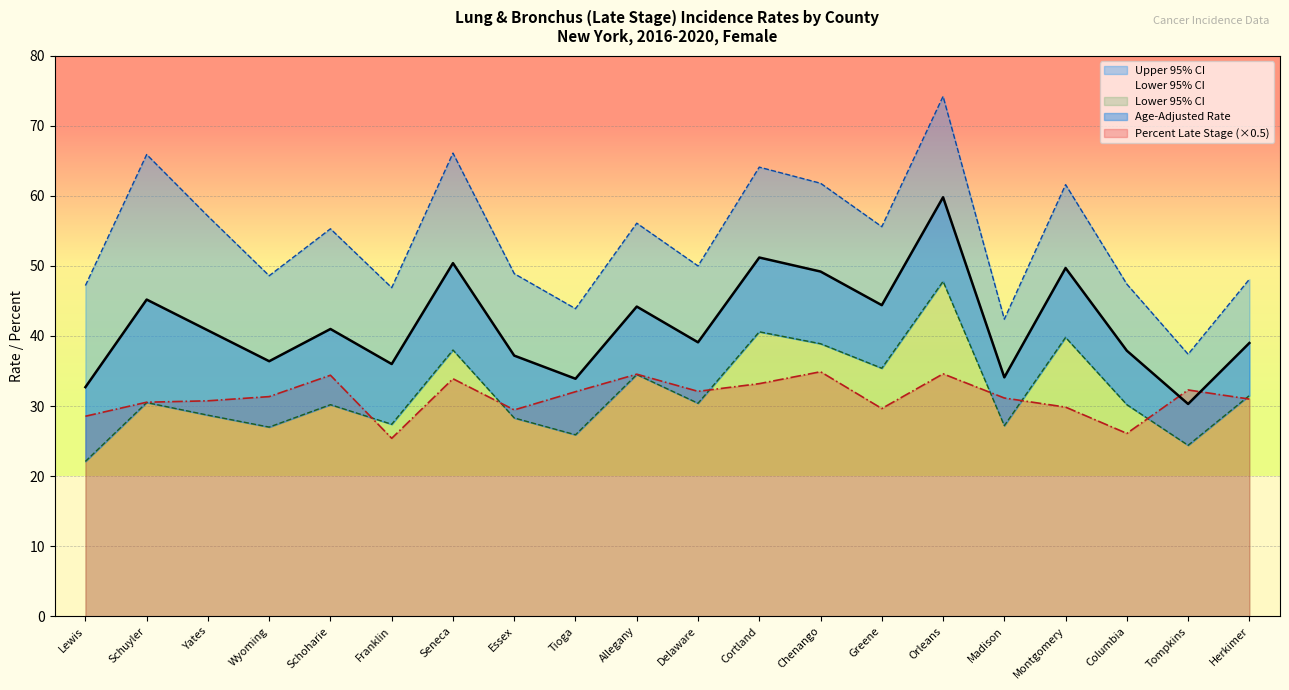

The value of Upper 95% CI at Herkimer is 48.1. True or false?

True